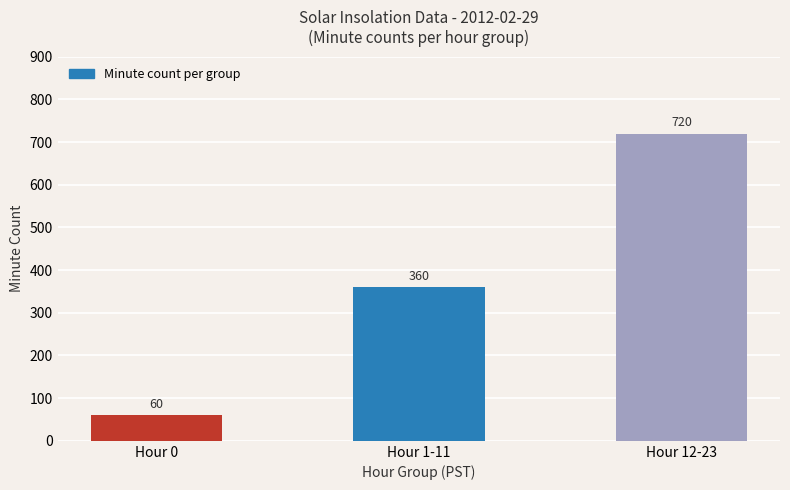

Reading left to right, transcribe all the data shown in this chart.

60	360	720